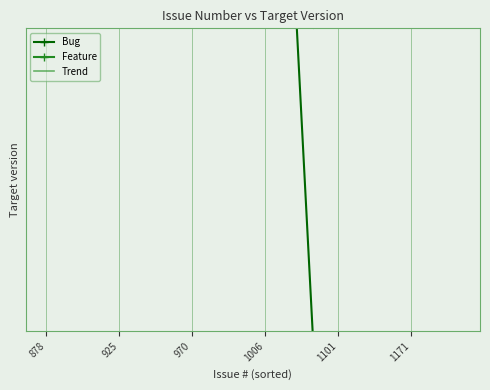

How many points are higher than both their immediate neighbors (excluding endpoints)?

1